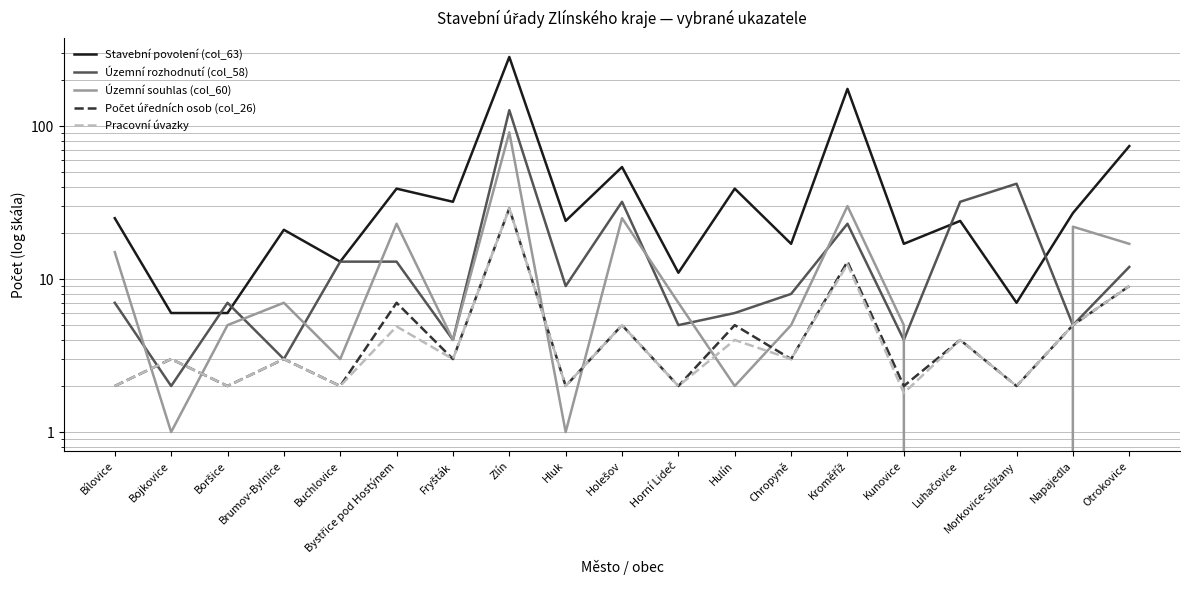

What is the average value of the Územní rozhodnutí (col_58) series?

18.6